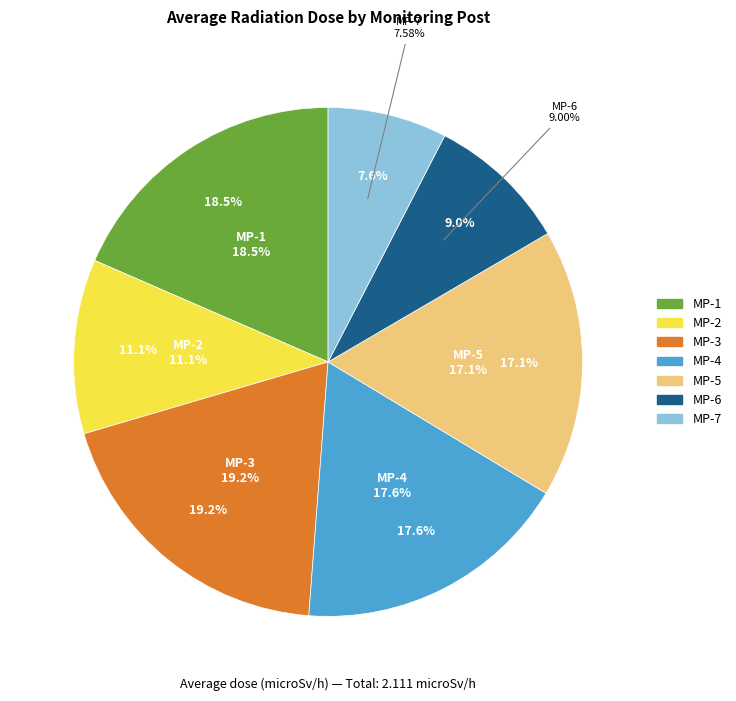

Is there a majority slice in this chart?

No